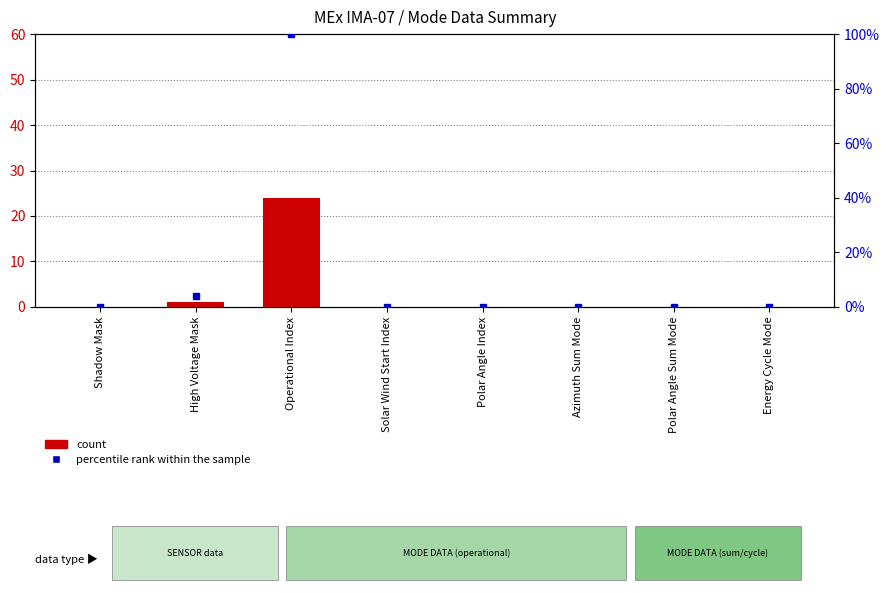

Which has a higher value, Azimuth Sum Mode or Polar Angle Index?

Azimuth Sum Mode